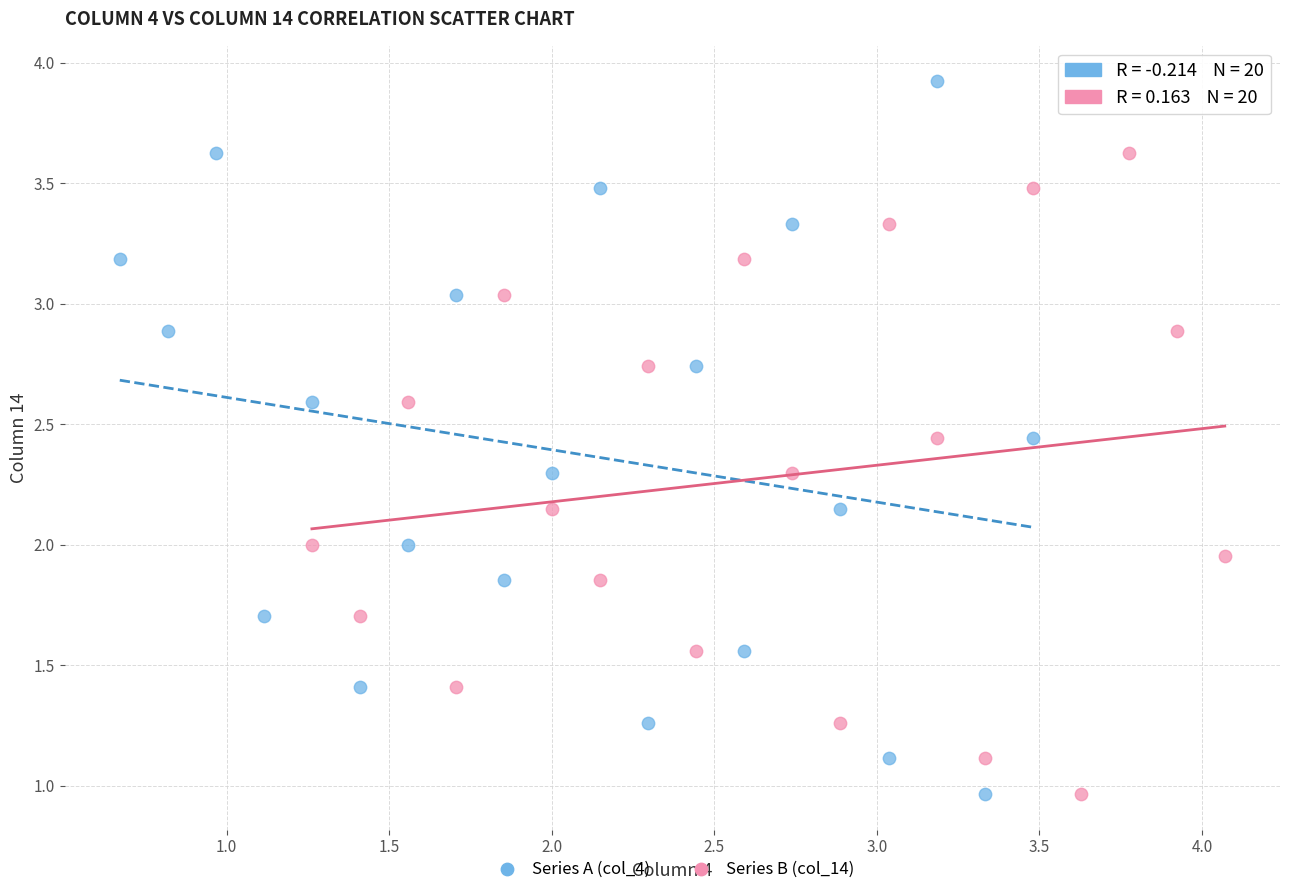

Which series contains the highest Y value?

Series A (col_4)